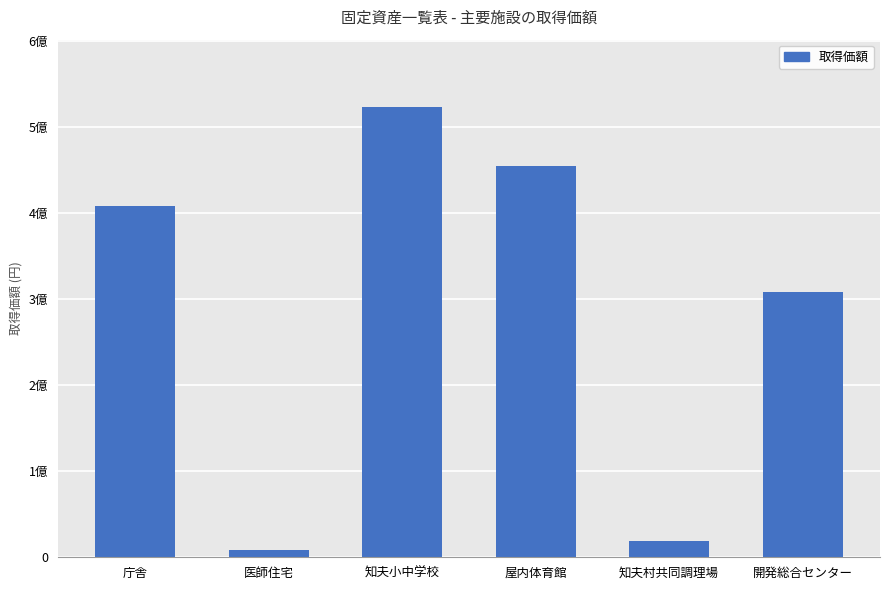

Reading left to right, list all the values displayed in this chart.

409018994	8108000	523444950	454802400	19065000	307999800